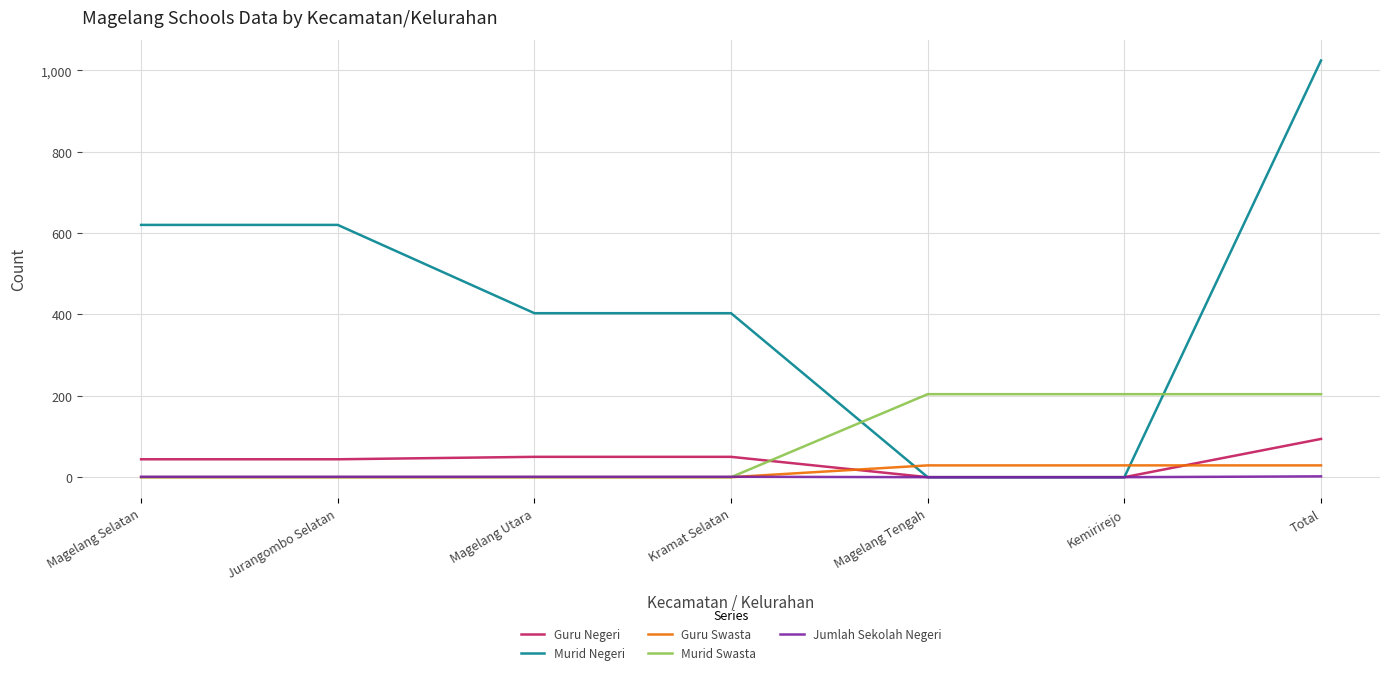

What is the sum of the Guru Swasta values at Kramat Selatan and Kemirirejo?

29